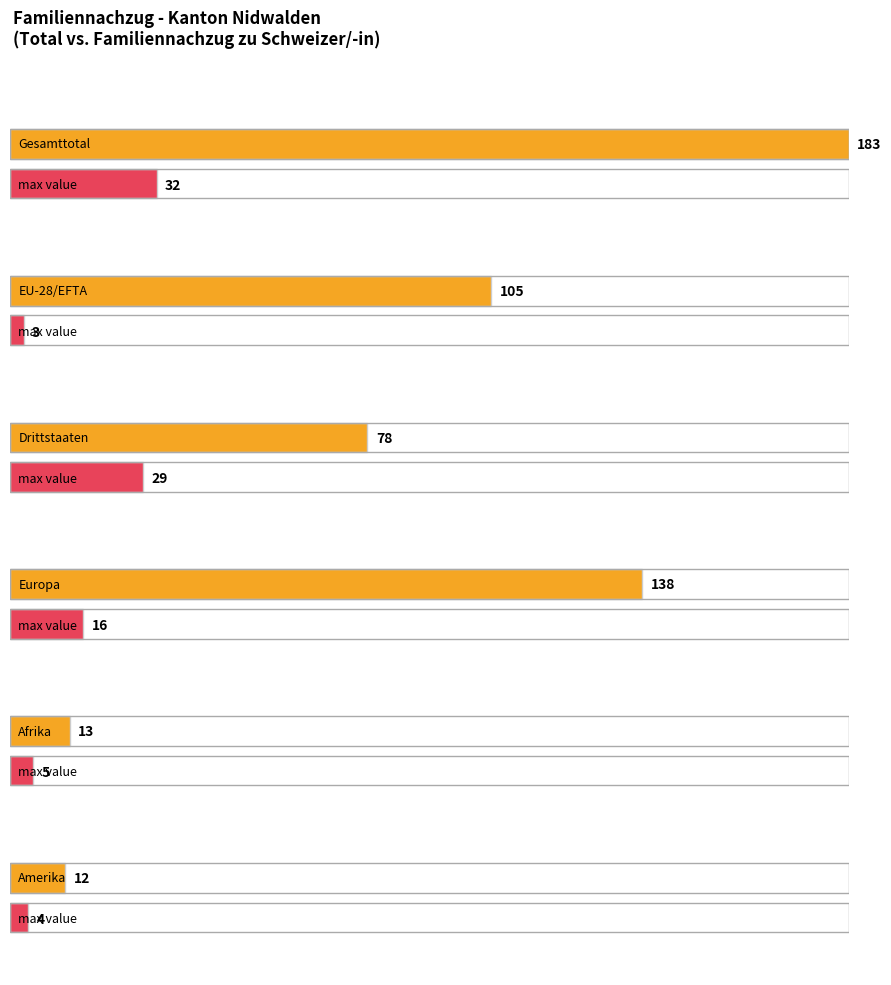

Which series has the largest total across all categories?

Gesamttotal